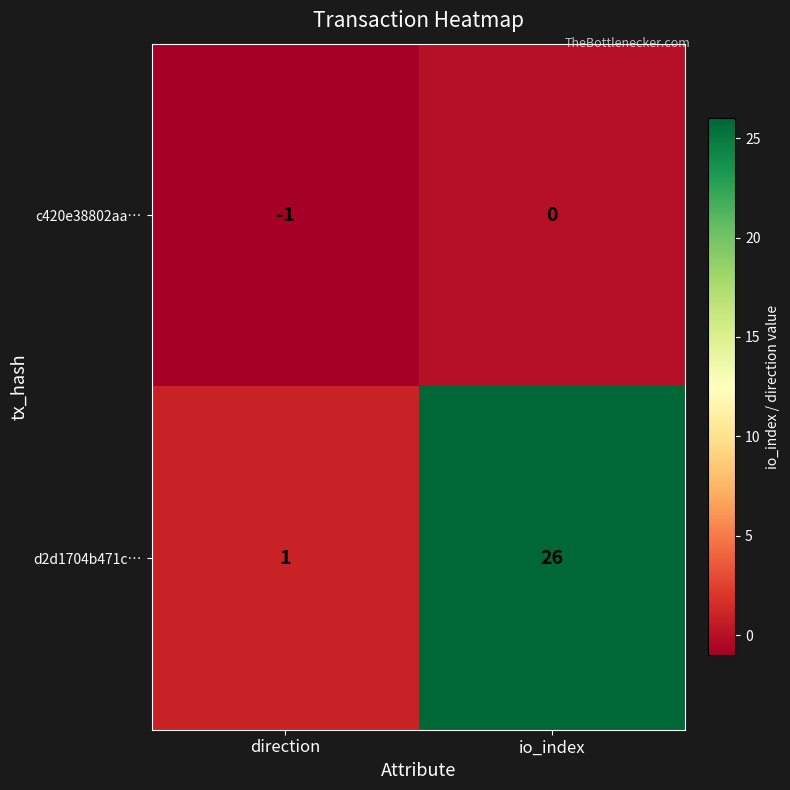

What is the spread (max minus min) of values at direction?

2